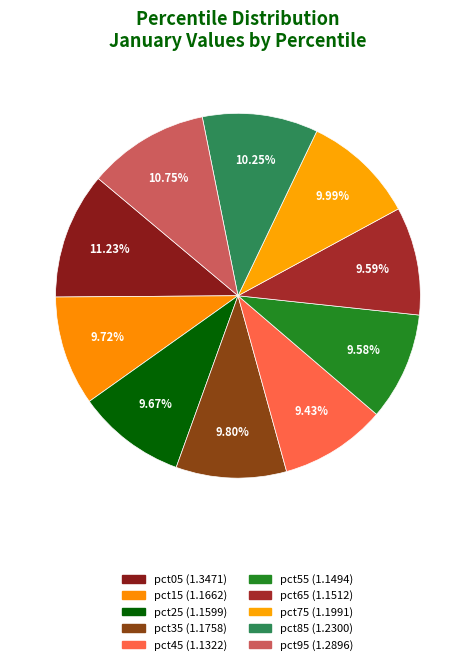

How many segments does this pie chart have?

10